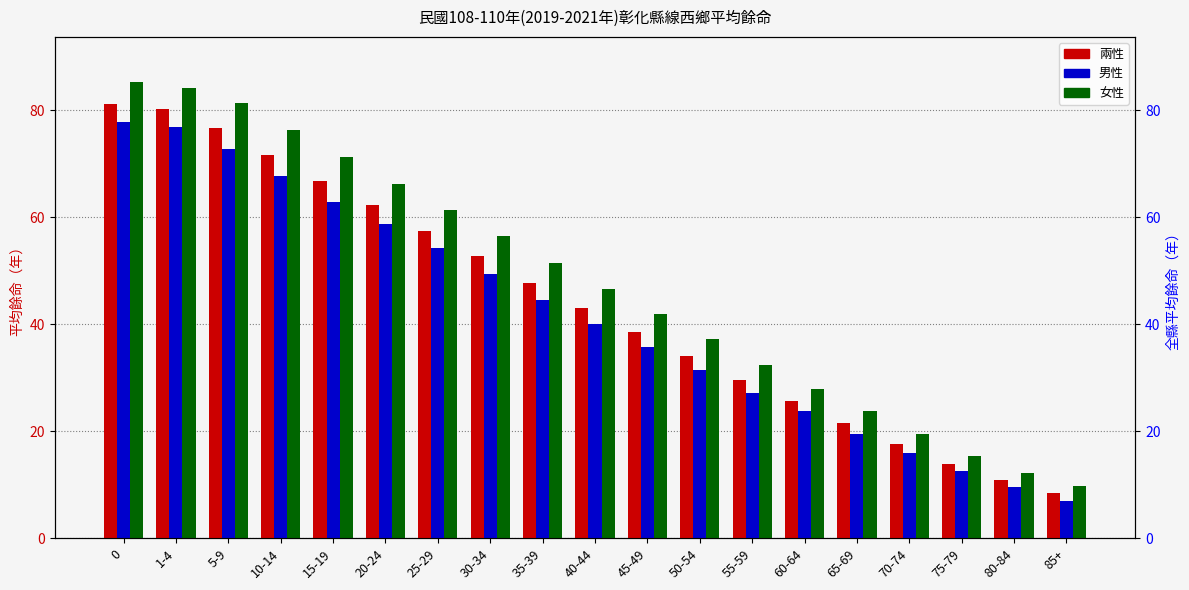

What position from the right is 85+?

1